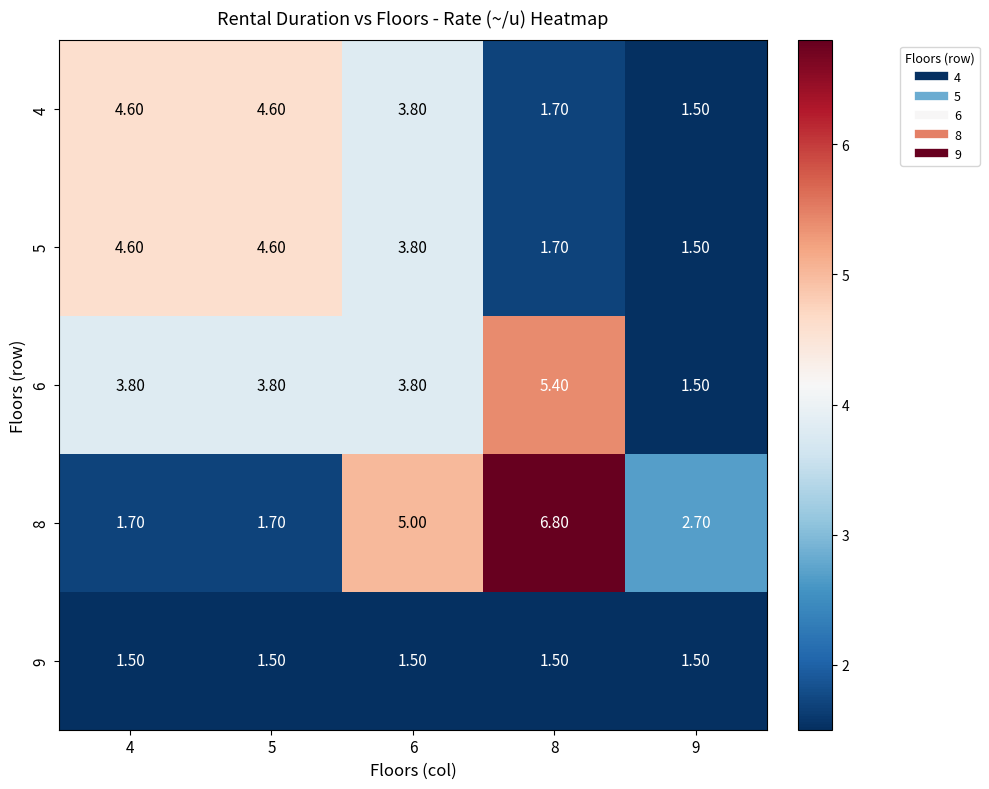

How many distinct data groups are displayed?

5